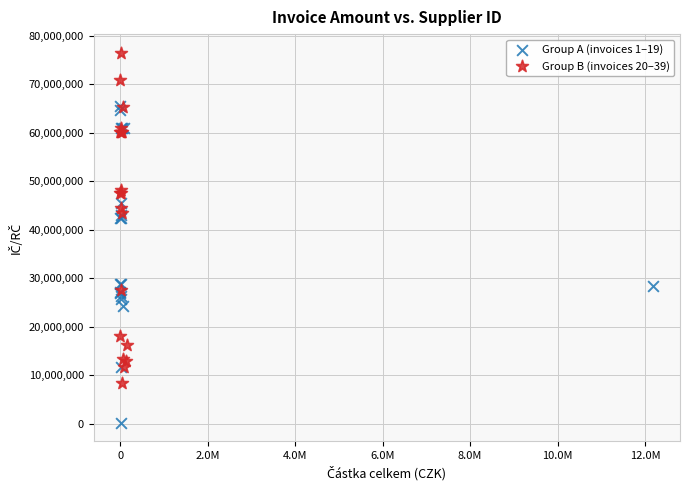

Which series contains the highest Y value?

Group B (invoices 20–39)